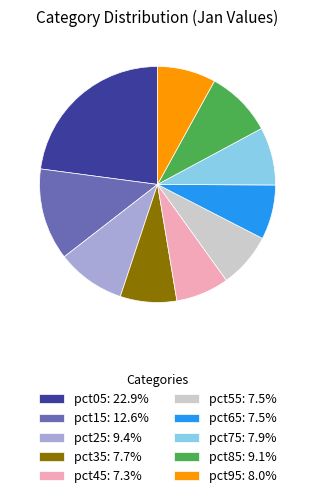

Approximately how many times larger is the value at pct05 compared to pct15?

1.8